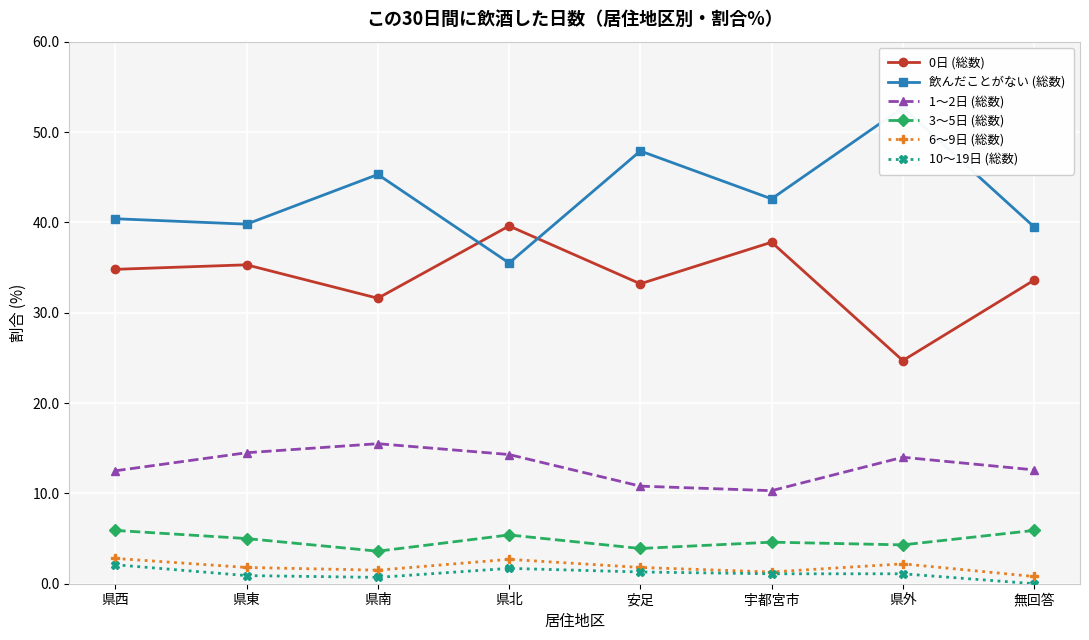

What is the greatest value displayed?

52.7